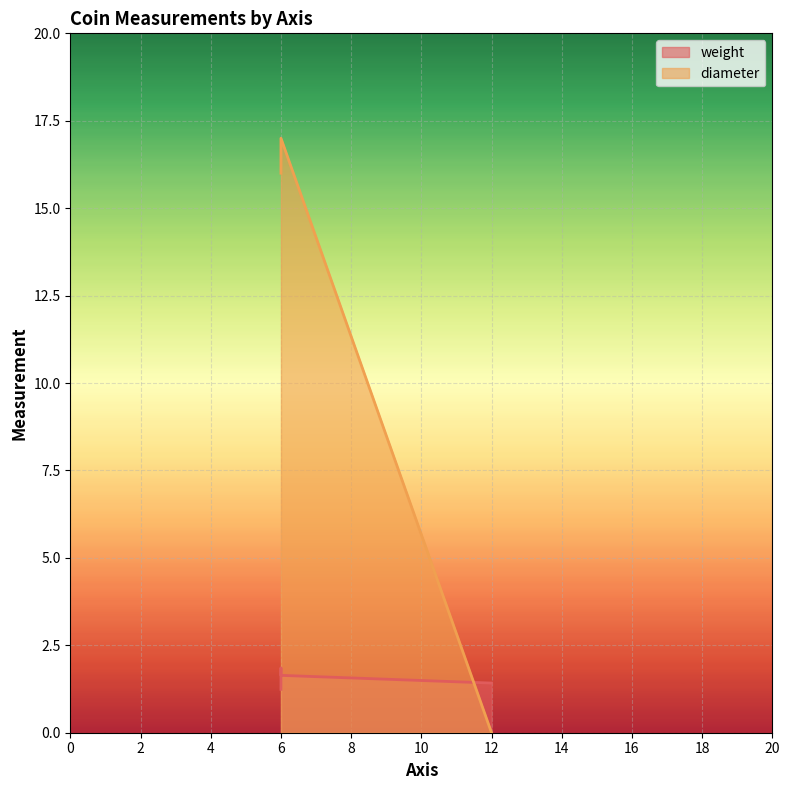

Which series has the widest spread of values?

diameter